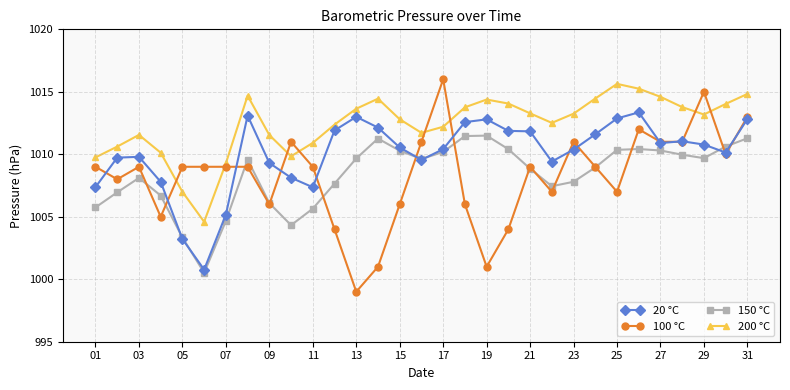

Which series has the largest range (max minus min)?

100 °C